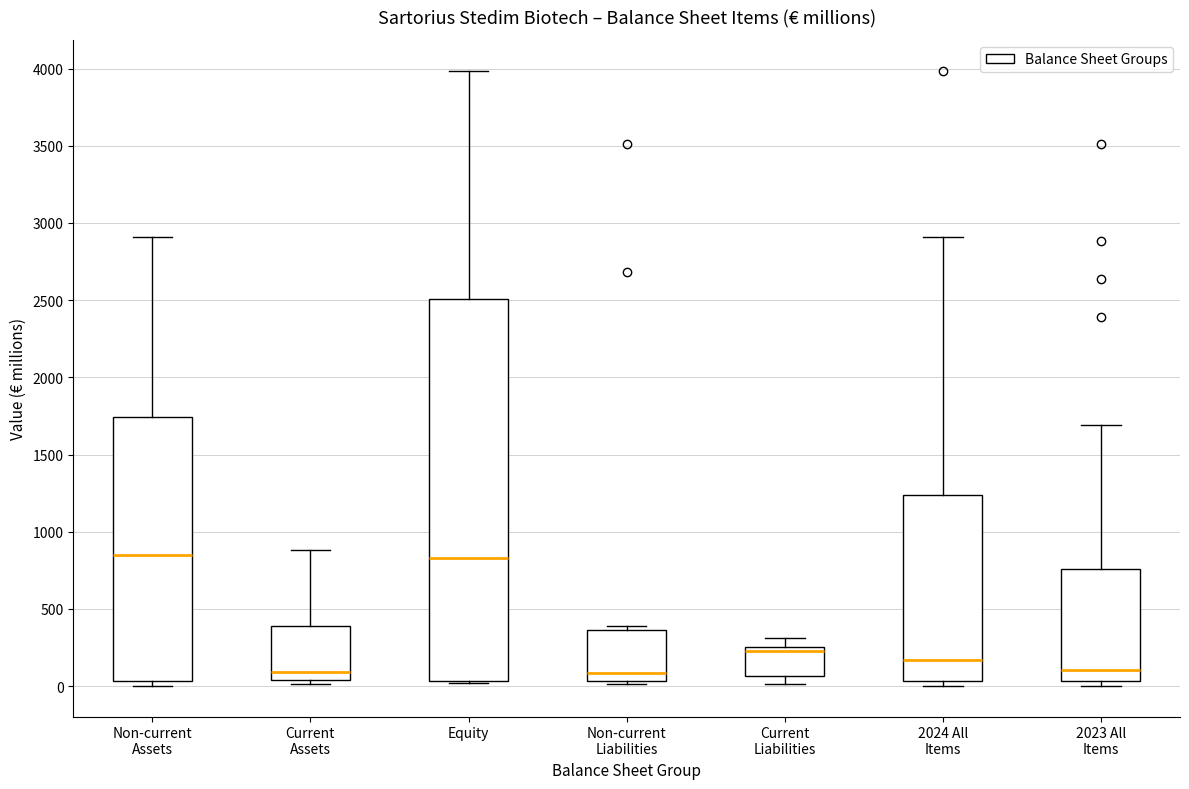

Reading left to right, read every box against the y-axis: the position of its median line, the range the box covers, and the ends of its whiskers. The values are not printed on the chart, so give them approximately, as read against the axis.

Non-current Assets: median 850, box 50 to 1750, whiskers 0 to 2900
Current Assets: median 100, box 50 to 400, whiskers 0 to 900
Equity: median 850, box 50 to 2500, whiskers 0 to 4000
Non-current Liabilities: median 100, box 50 to 350, whiskers 0 to 400
Current Liabilities: median 250 (just below the box's upper edge), box 50 to 250, whiskers 0 to 300
2024 All Items: median 150, box 50 to 1250, whiskers 0 to 2900
2023 All Items: median 100, box 50 to 750, whiskers 0 to 1700